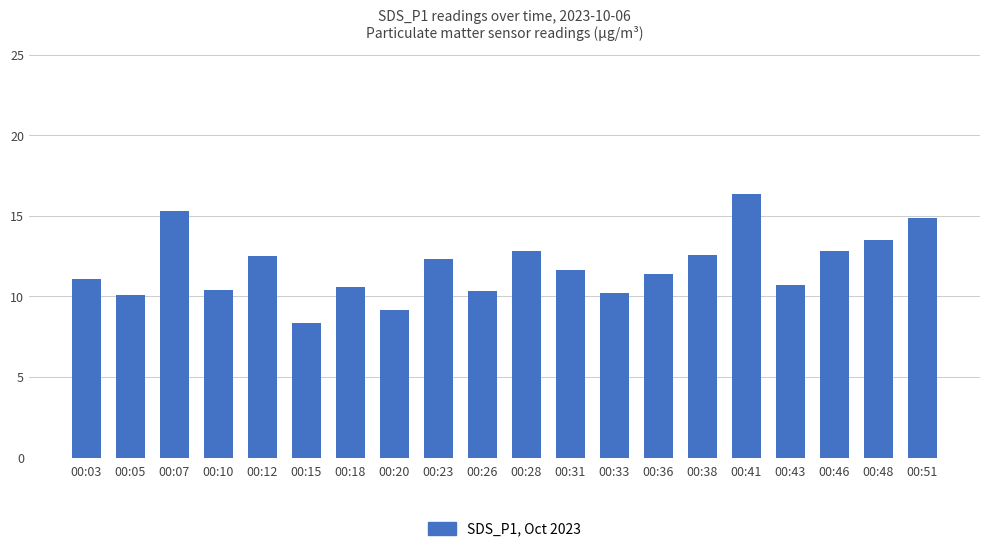

The value at 00:26 is 4.6. True or false?

False